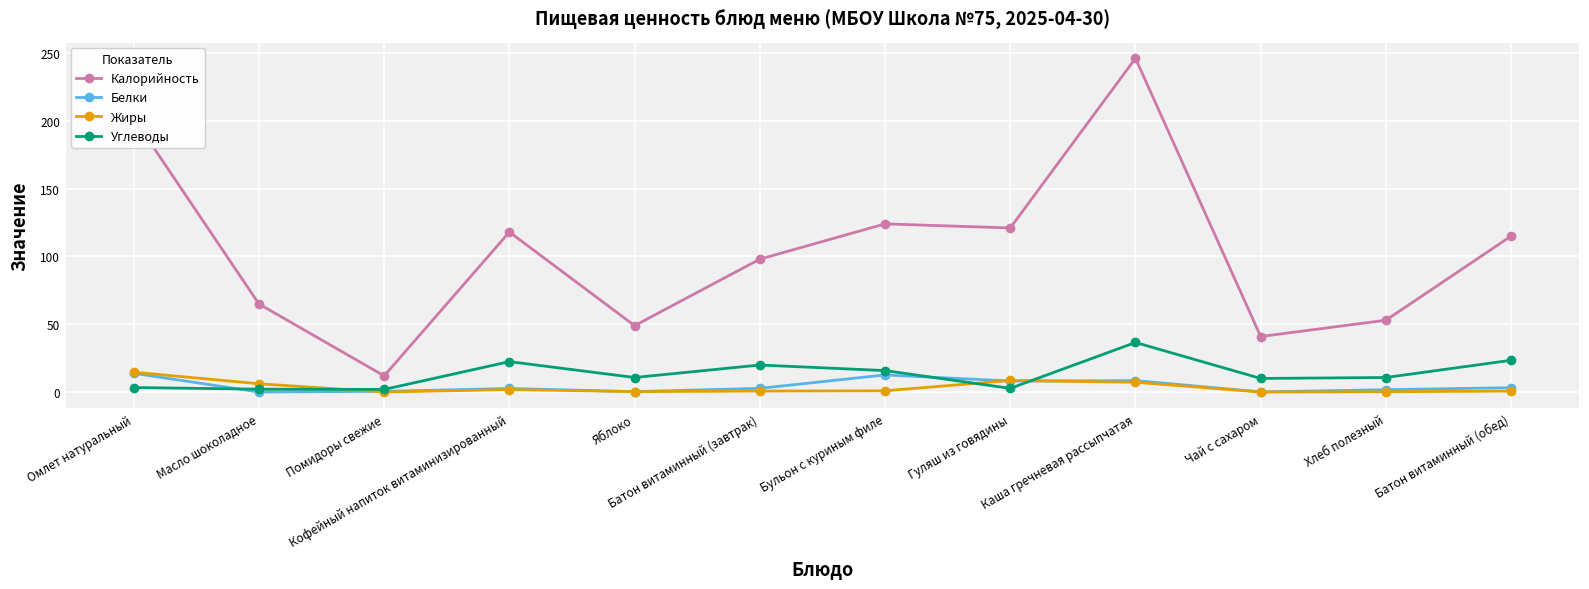

What is the difference between the second highest and second lowest values in the Калорийность series?

161.0